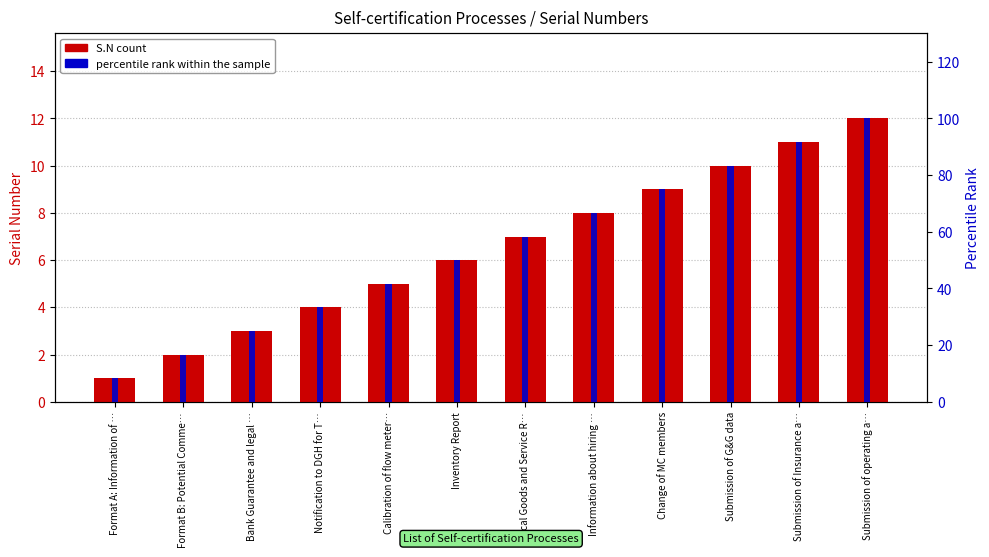

The S.N (count) series shows 9.0 at Change of MC members. True or false?

True